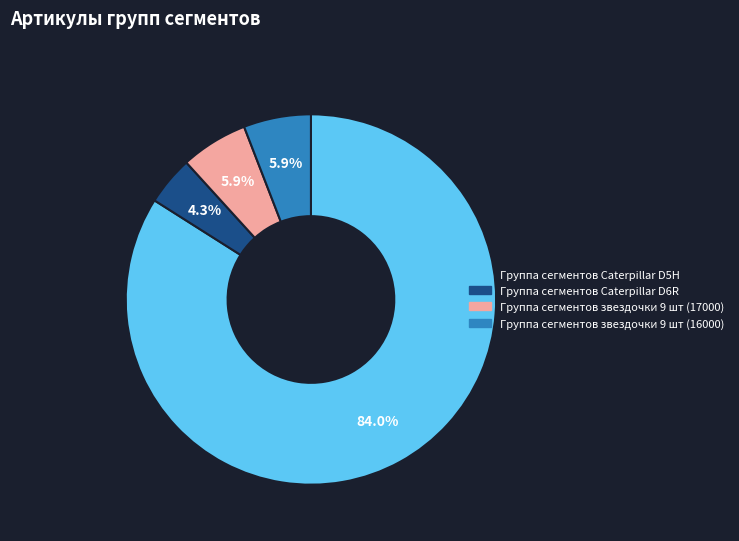

Which has a higher value, Группа сегментов Caterpillar D5H or Группа сегментов звездочки 9 шт (17000)?

Группа сегментов Caterpillar D5H